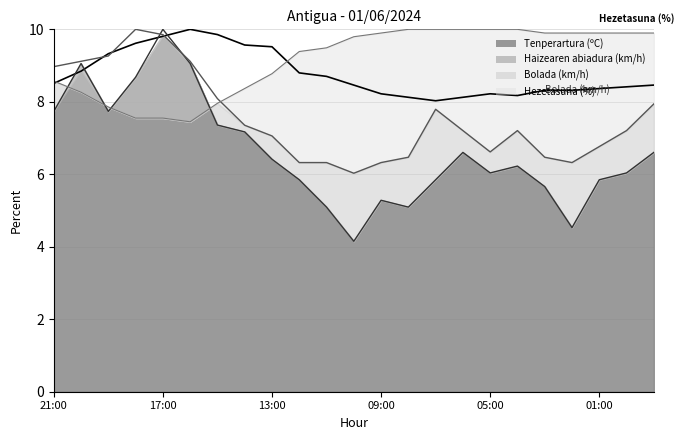

What is the label of the 21st point from the left?

01:00